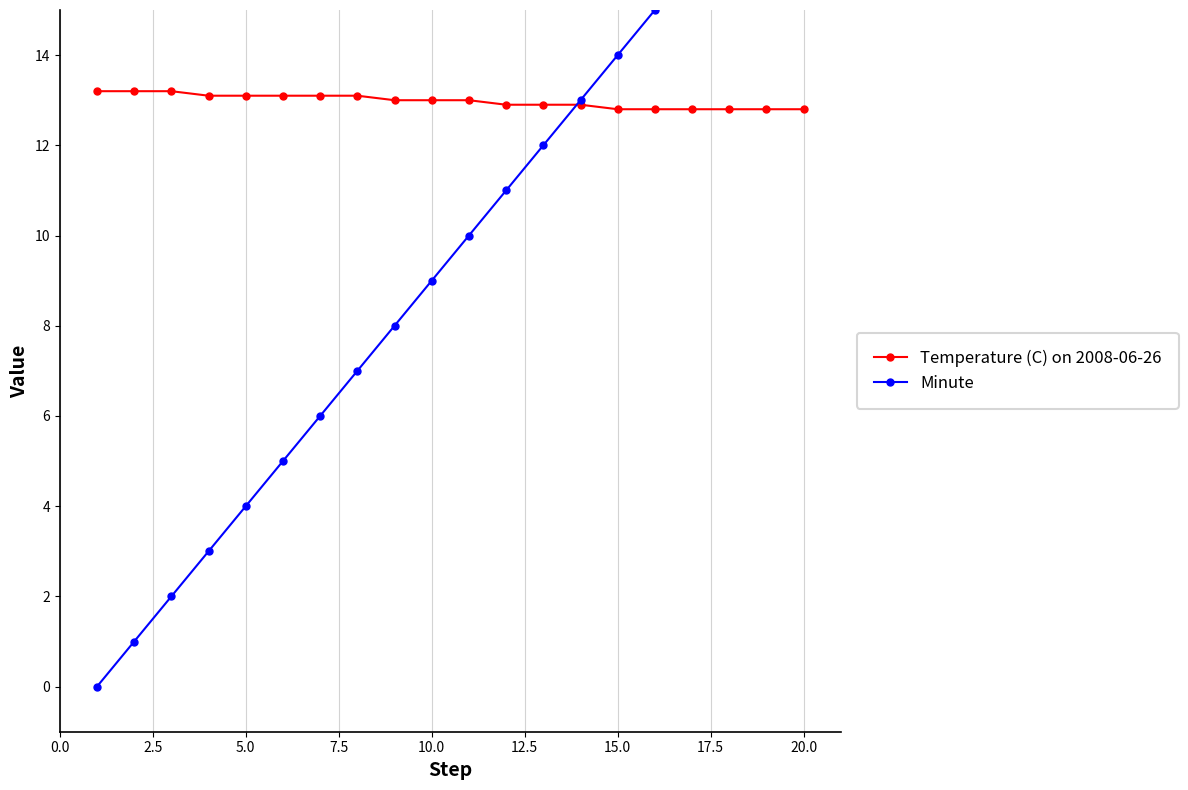

What is the highest value of the Minute series?

19.0